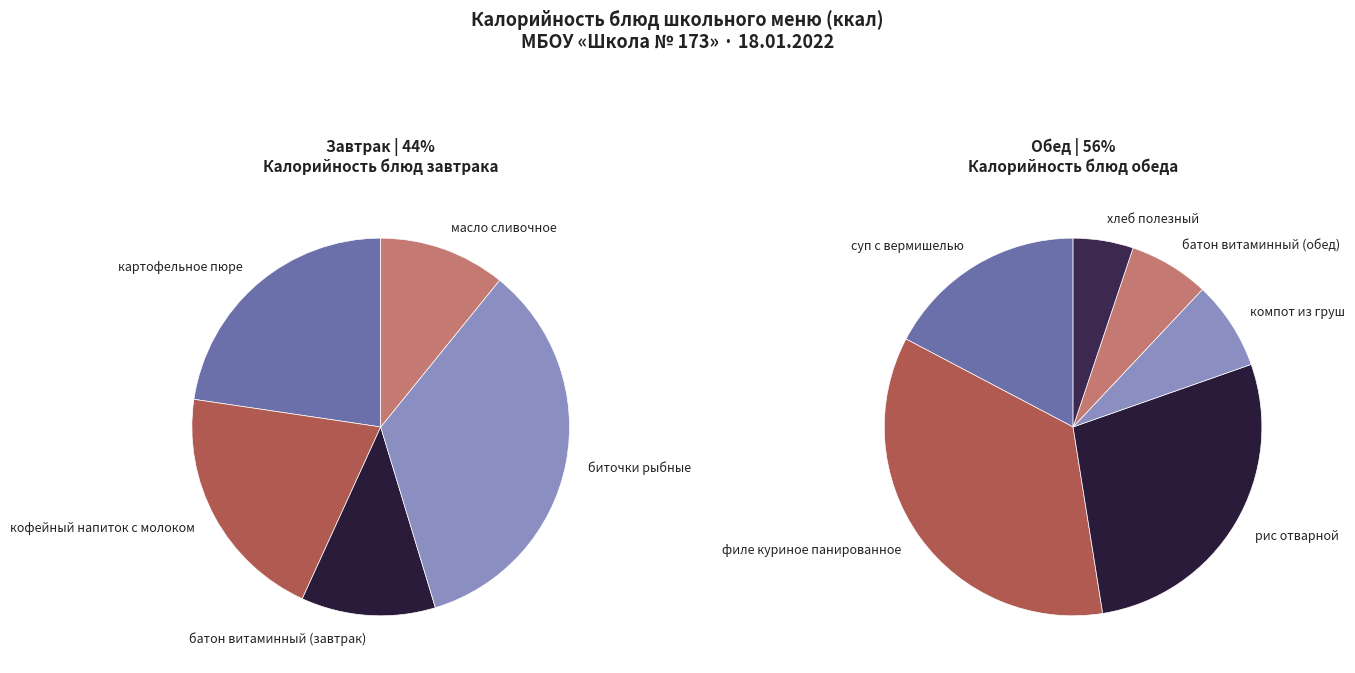

Is it true that хлеб полезный is 1% of the pie?

False